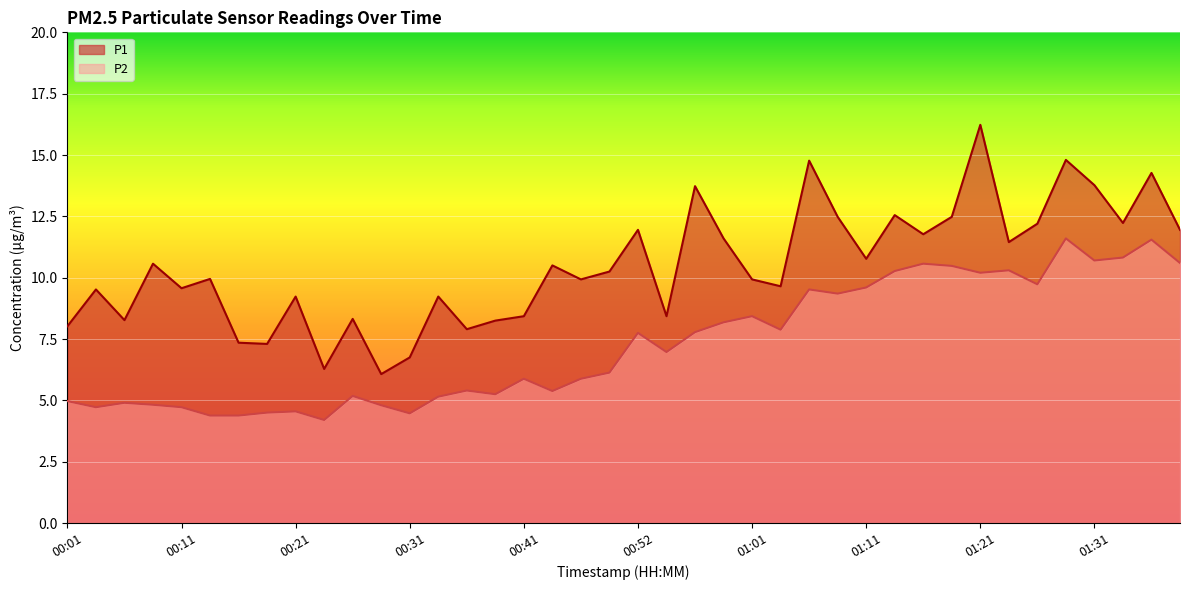

Between 00:03 and 01:19, which series saw the biggest shift?

P2